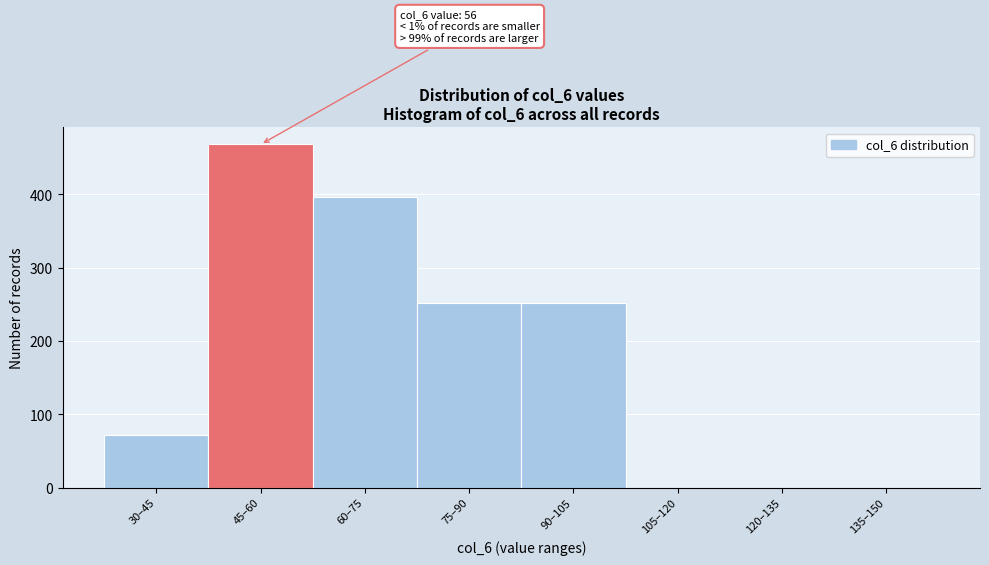

Reading left to right, transcribe all the data shown in this chart.

30–45=72	45–60=468	60–75=396	75–90=252	90–105=252	105–120=0	120–135=0	135–150=0